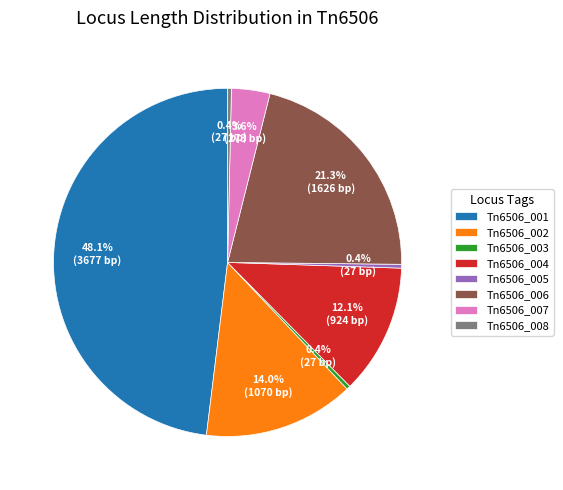

Does any single category account for the majority?

No